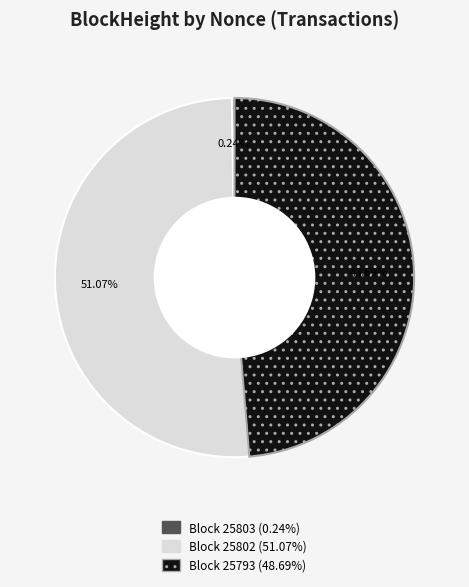

Is there a majority slice in this chart?

Yes